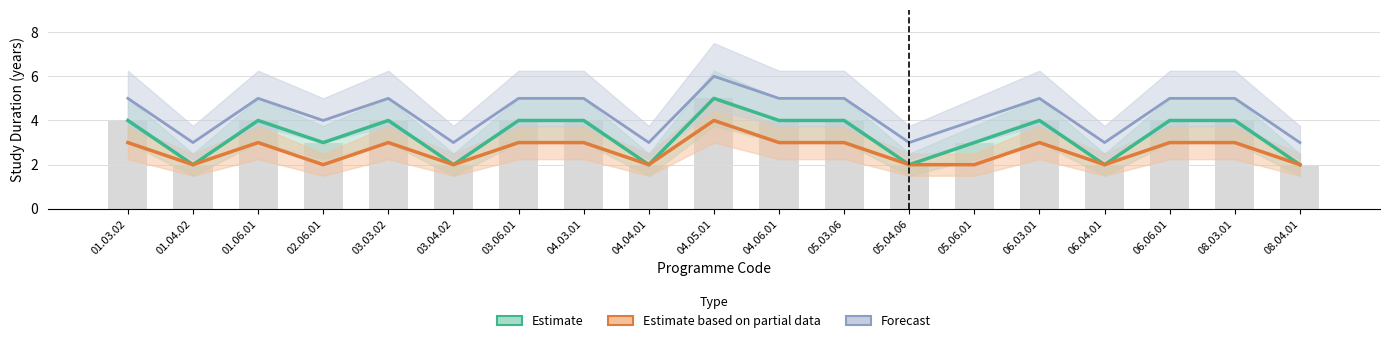

What is the label of the 10th bar from the right?

04.05.01